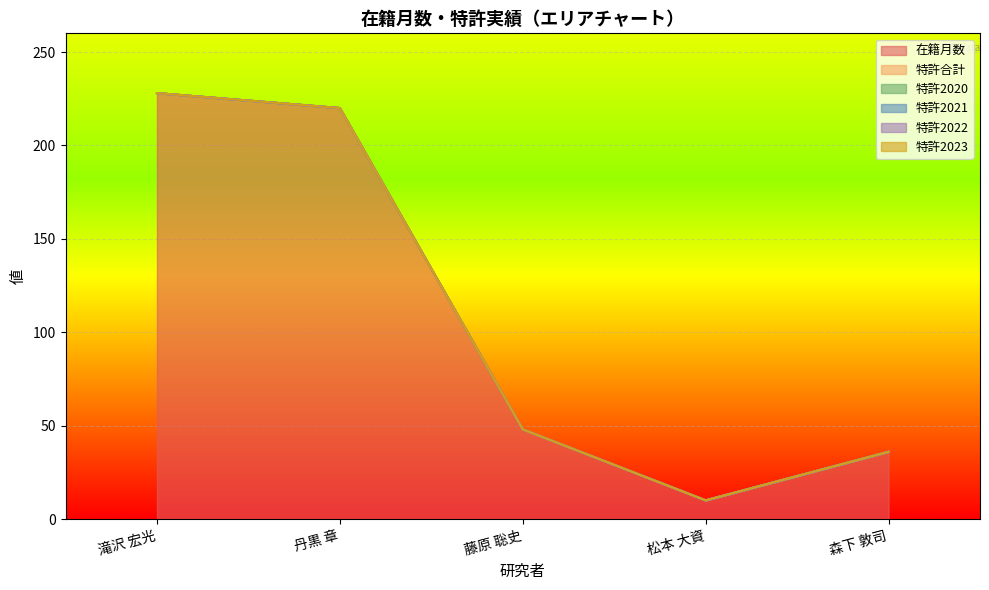

True or false: 特許2022 and 特許2021 cross at least once.

False